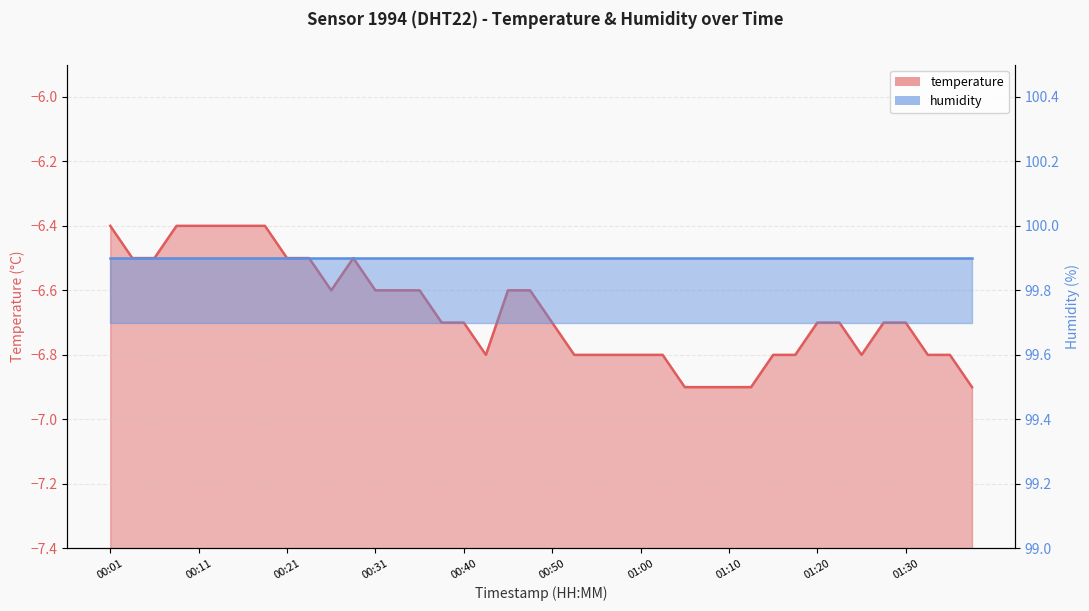

Reading left to right, list all the values displayed in this chart.

-6.4	-6.5	-6.5	-6.4	-6.4	-6.4	-6.4	-6.4	-6.5	-6.5	-6.6	-6.5	-6.6	-6.6	-6.6	-6.7	-6.7	-6.8	-6.6	-6.6	-6.7	-6.8	-6.8	-6.8	-6.8	-6.8	-6.9	-6.9	-6.9	-6.9	-6.8	-6.8	-6.7	-6.7	-6.8	-6.7	-6.7	-6.8	-6.8	-6.9